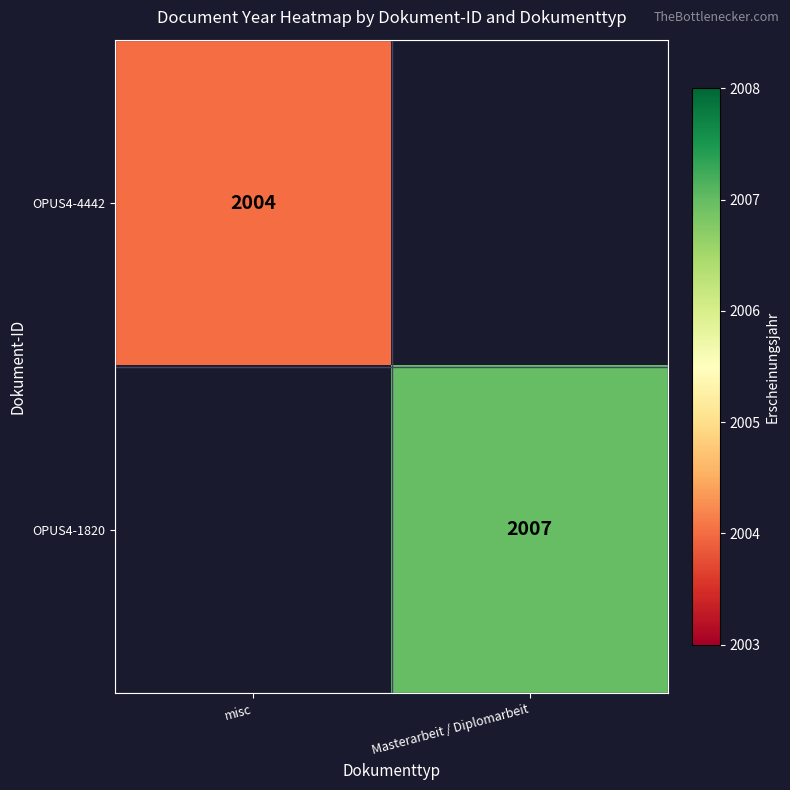

The value of OPUS4-1820 at Masterarbeit / Diplomarbeit is 2007. True or false?

True